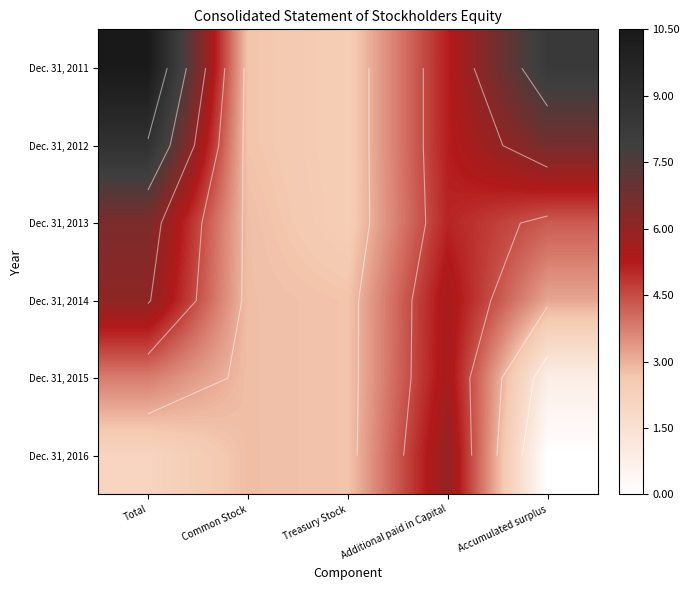

Rank the series by their maximum value, from highest to lowest.

Dec. 31, 2011, Dec. 31, 2012, Dec. 31, 2013, Dec. 31, 2014, Dec. 31, 2016, Dec. 31, 2015